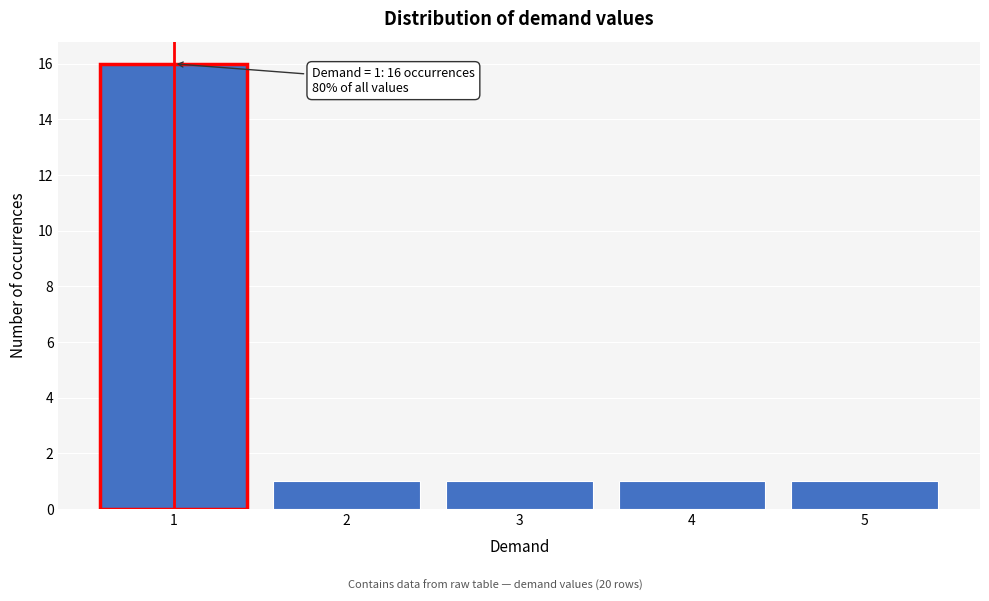

Over which range of the x-axis is the bar tallest?

0.5 to 1.5